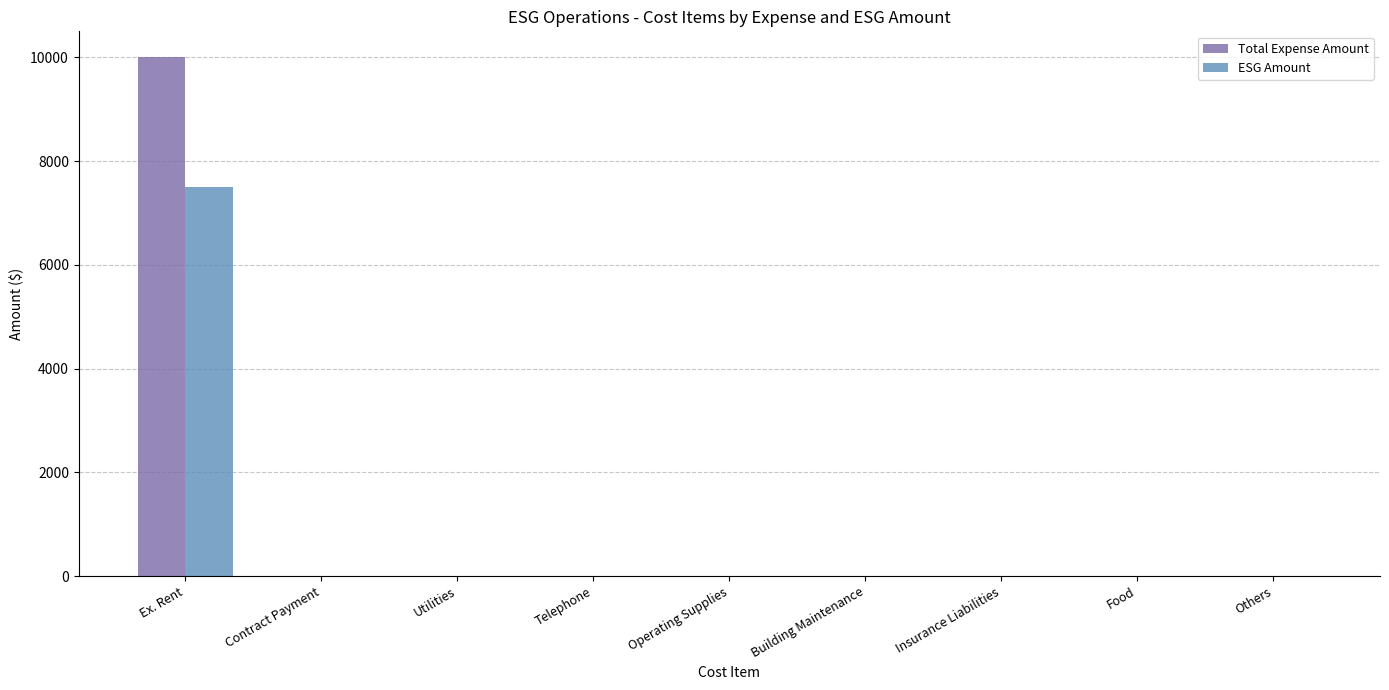

How many groups of bars are there?

9